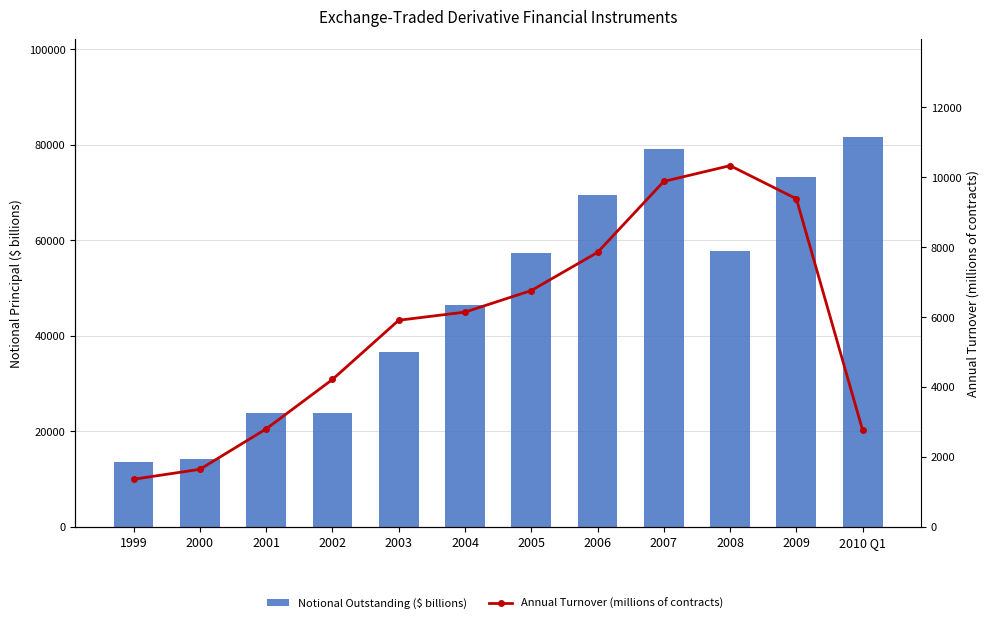

What position from the left is 2008?

10